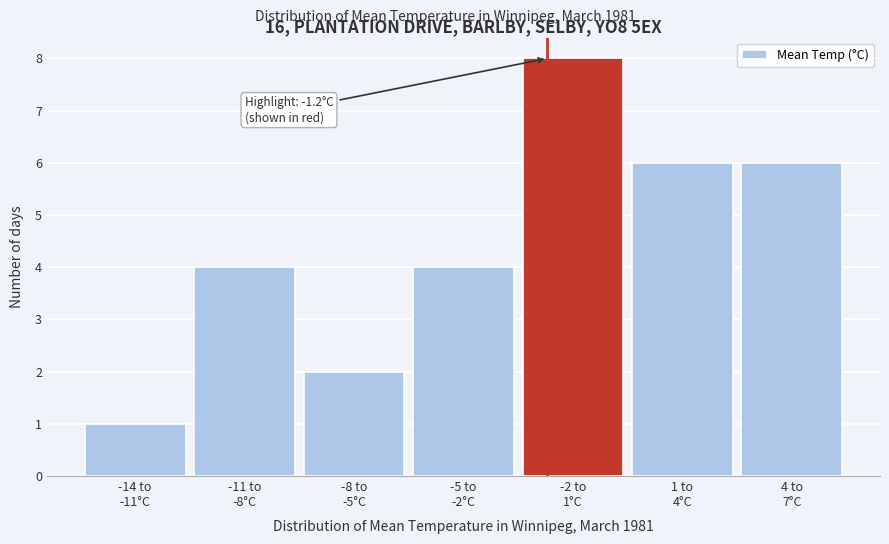

Reading left to right, what are all the values shown in this chart?

1	4	2	4	8	6	6